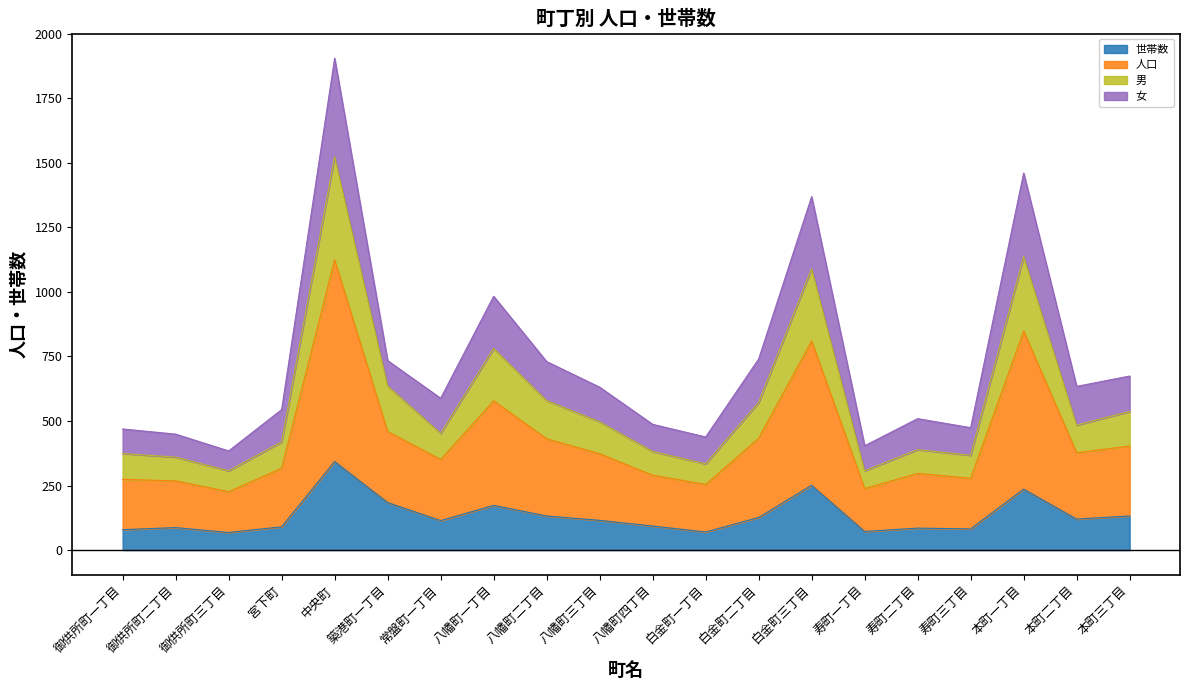

What is the label of the 10th point from the right?

八幡町四丁目